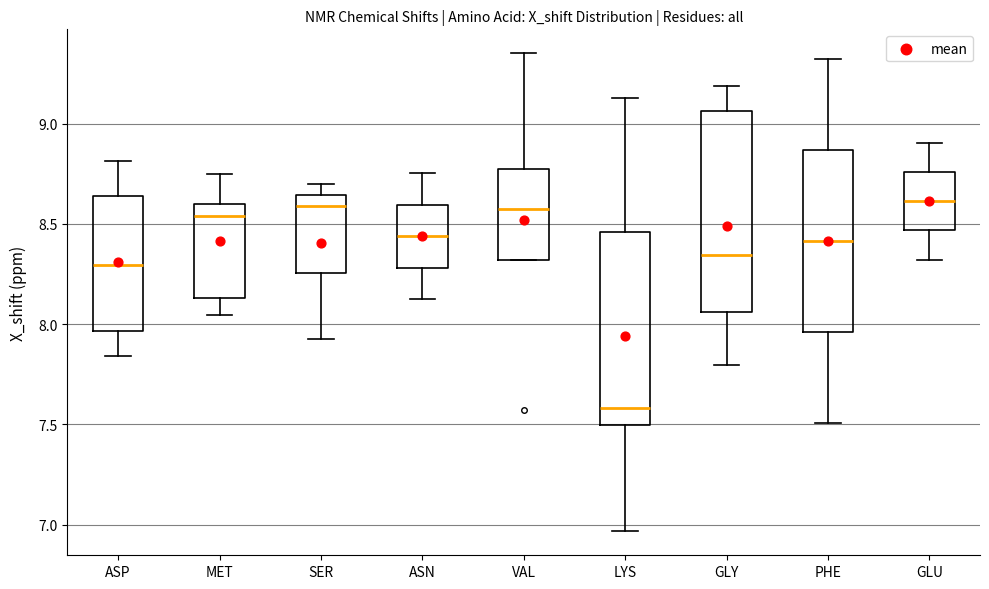

Where does the upper whisker of the box for GLY end on the y-axis? The values are not printed on the chart, so give them approximately, as read against the axis.

9.20